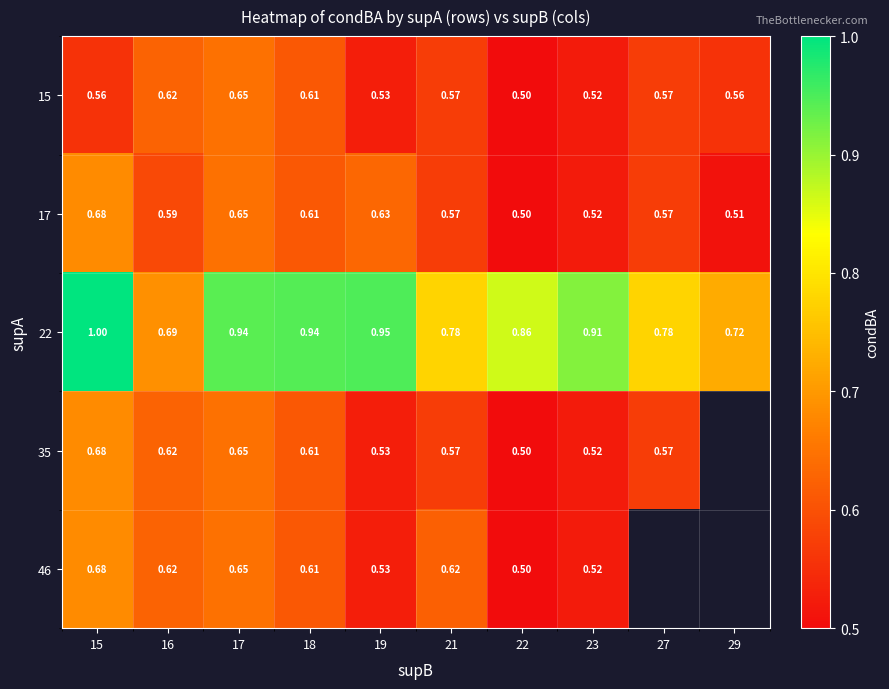

How many distinct data groups are displayed?

5